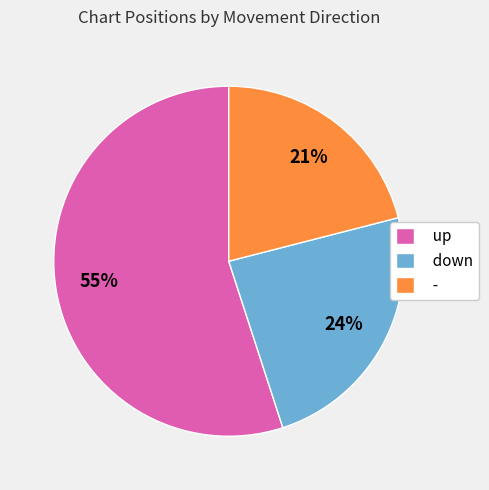

Which category has the biggest portion of the pie?

up